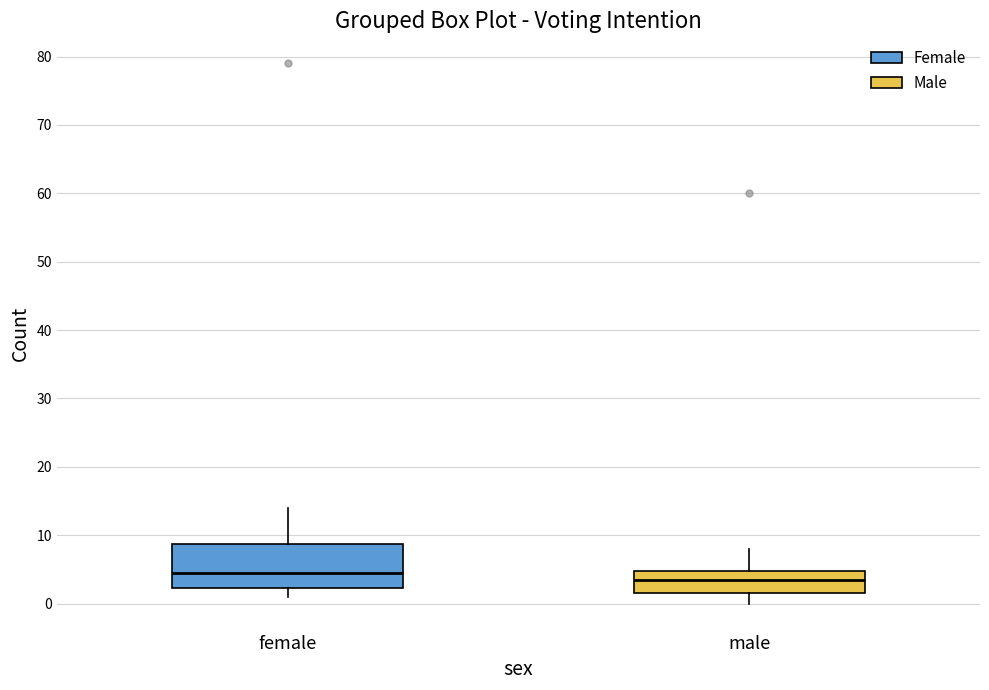

Comparing the boxes themselves (not the whiskers), which one is the tallest?

female